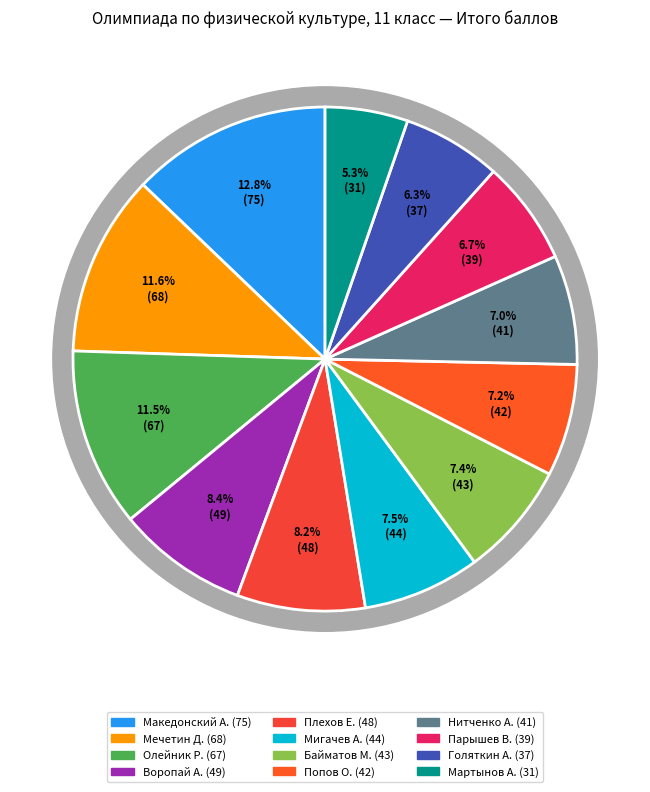

How many slices are in this pie chart?

12